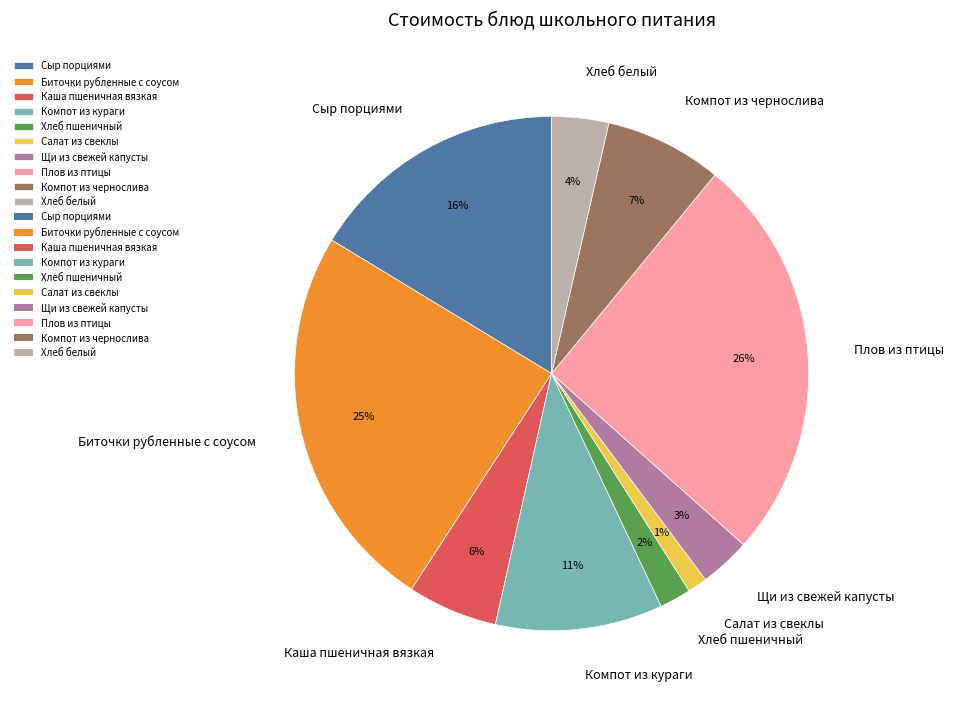

To the nearest percent, what is the average slice percentage?

10%